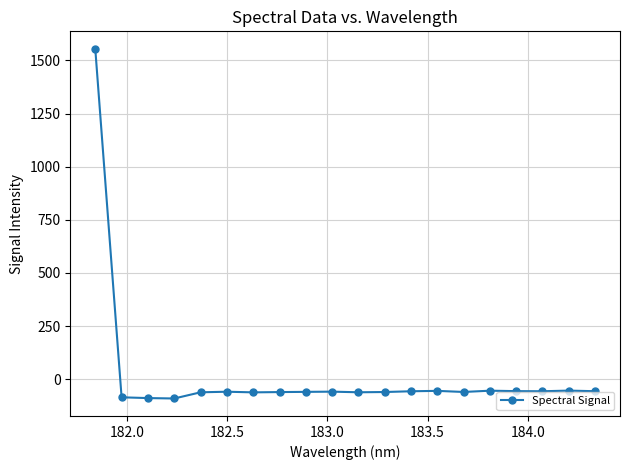

What is the value of the 14th point from the left?

-54.8